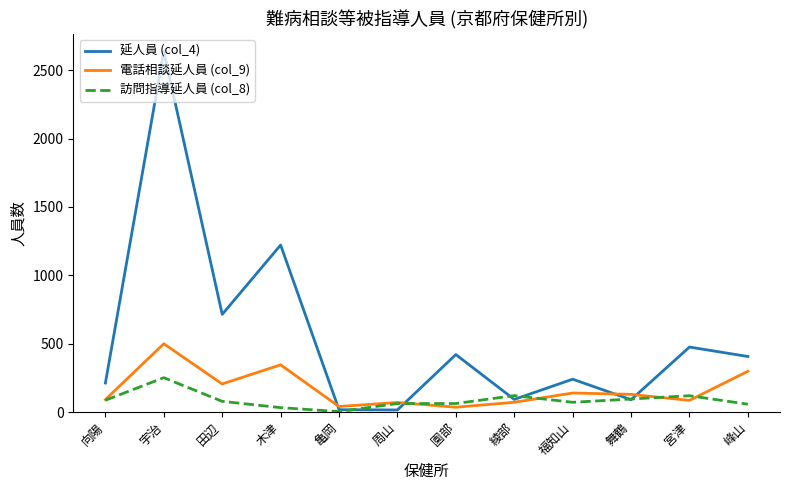

True or false: 電話相談延人員 (col_9) has a value of 298 at 峰山.

True